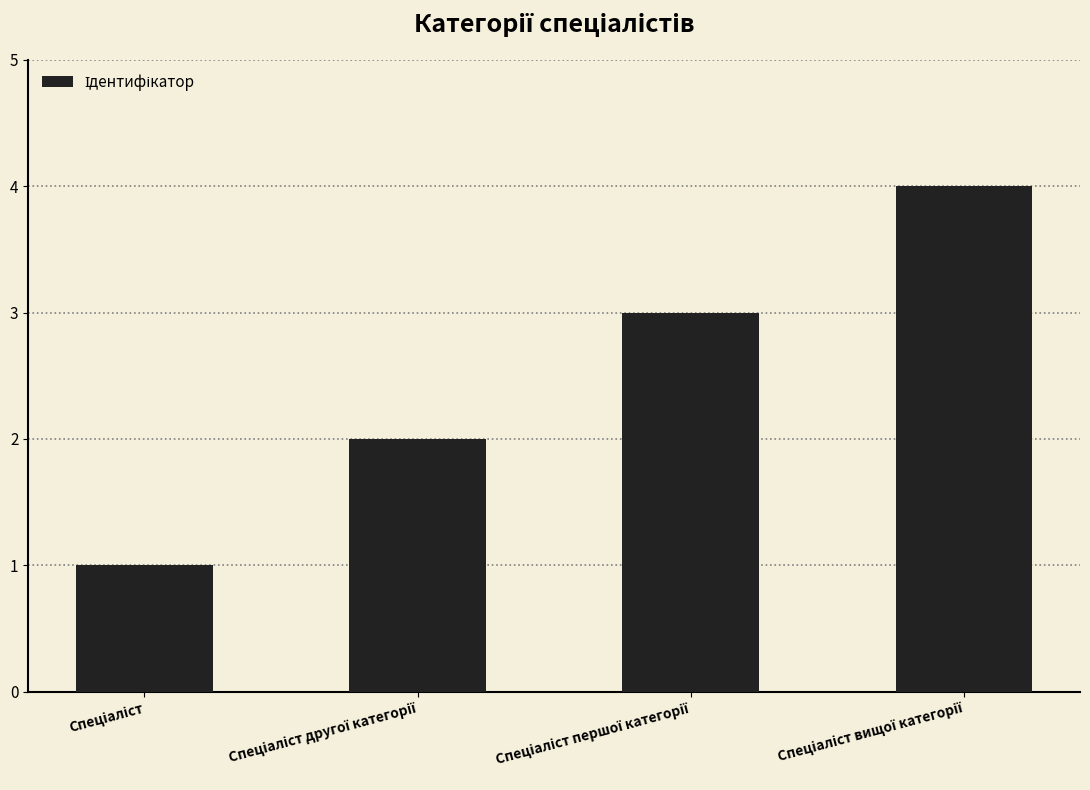

What is the maximum value shown in the chart?

4